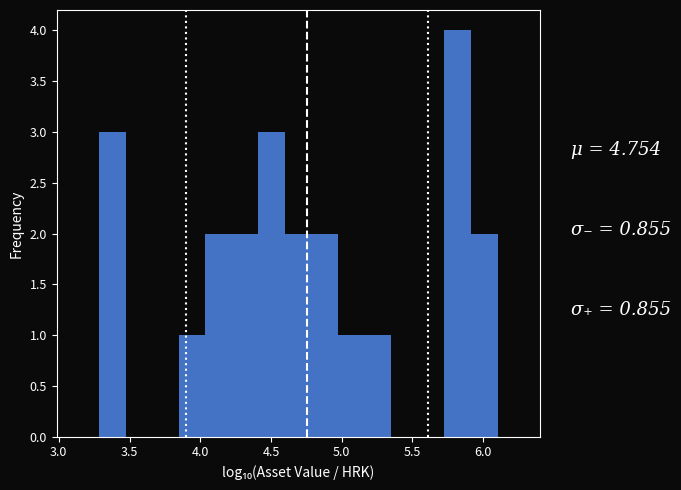

Read against the x-axis, roughly where is the centre of the tallest bar?

5.80